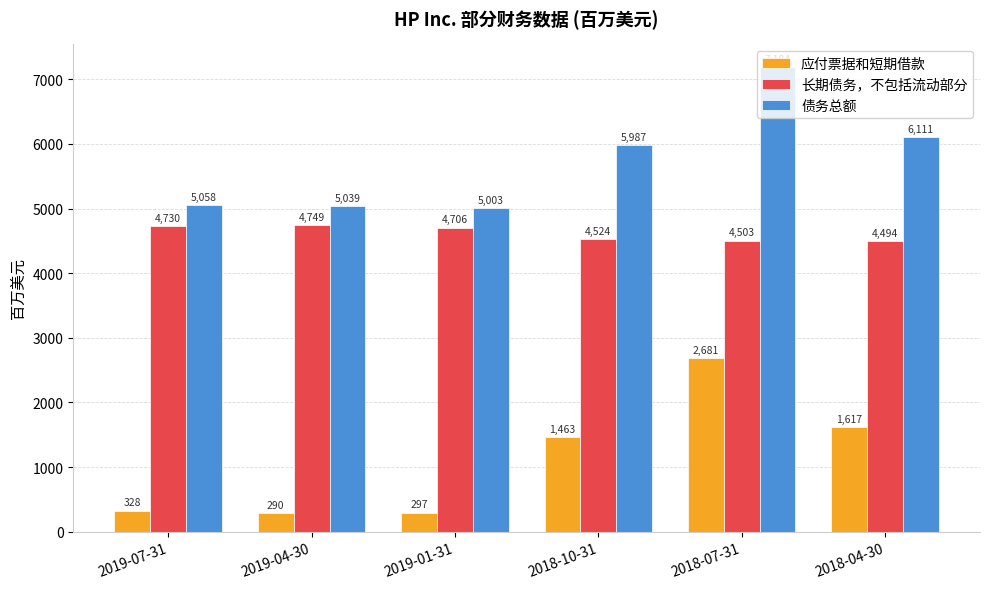

List the labels in order of 应付票据和短期借款 value, smallest first.

2019-04-30, 2019-01-31, 2019-07-31, 2018-10-31, 2018-04-30, 2018-07-31